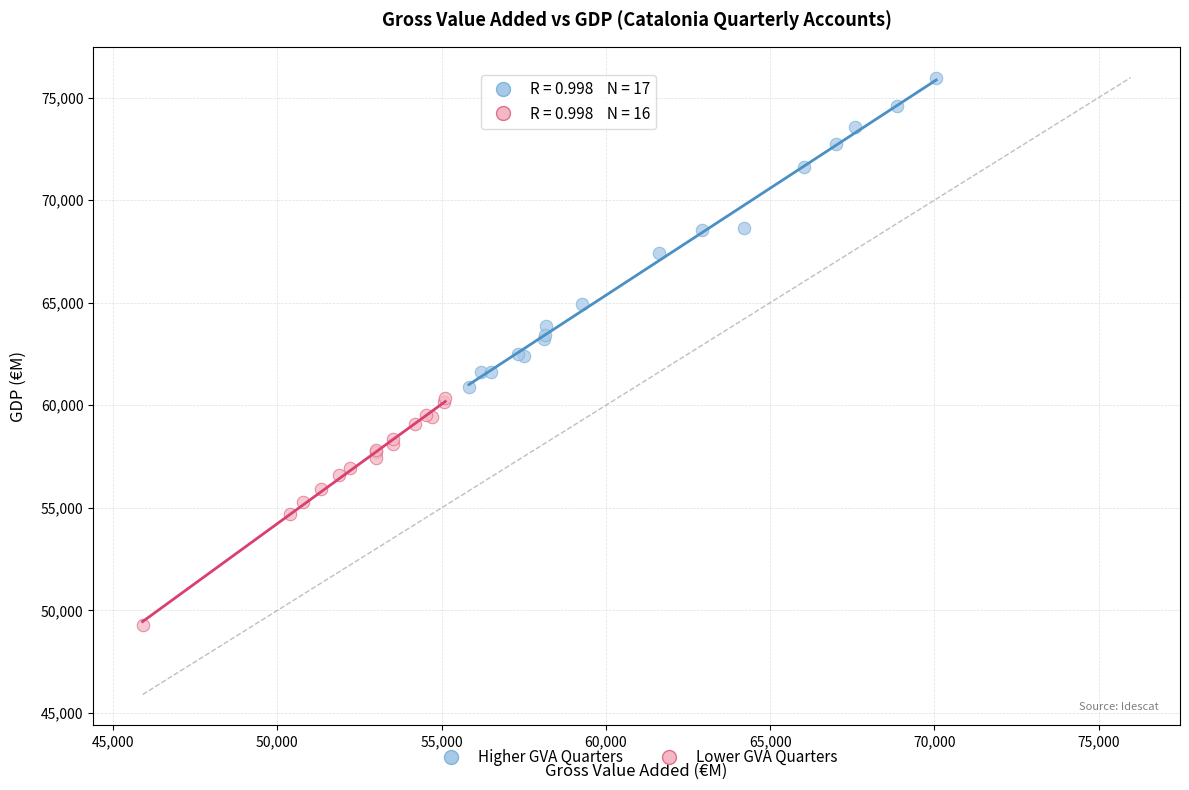

Which series contains the lowest Y value?

Lower GVA Quarters